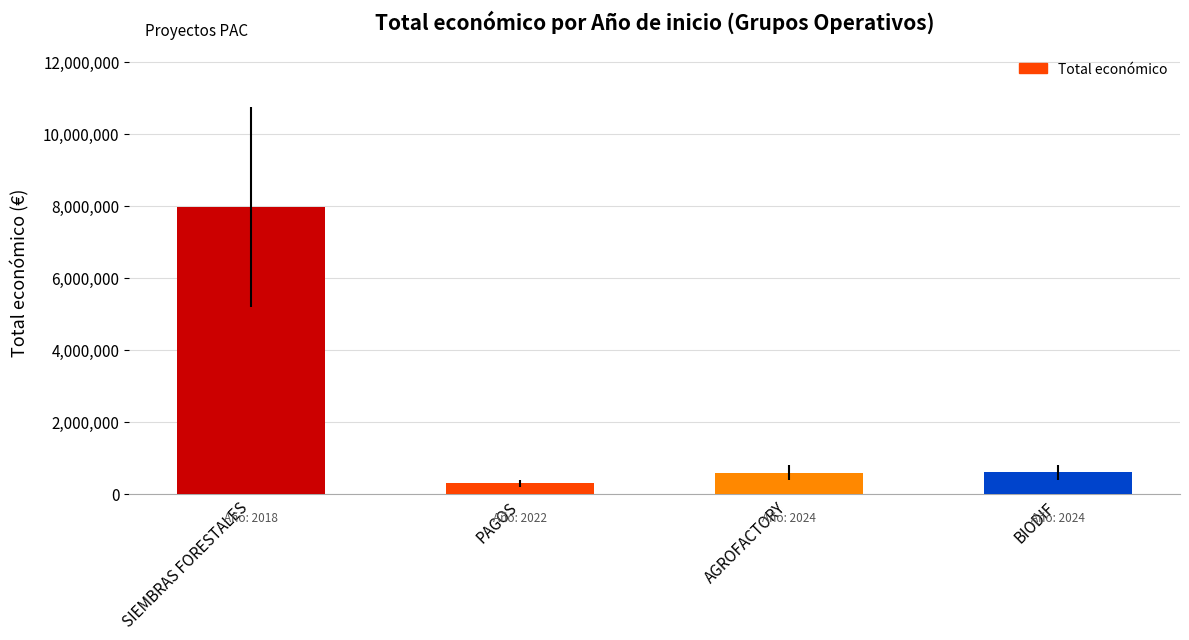

The value at SIEMBRAS FORESTALES is 1674100. True or false?

False